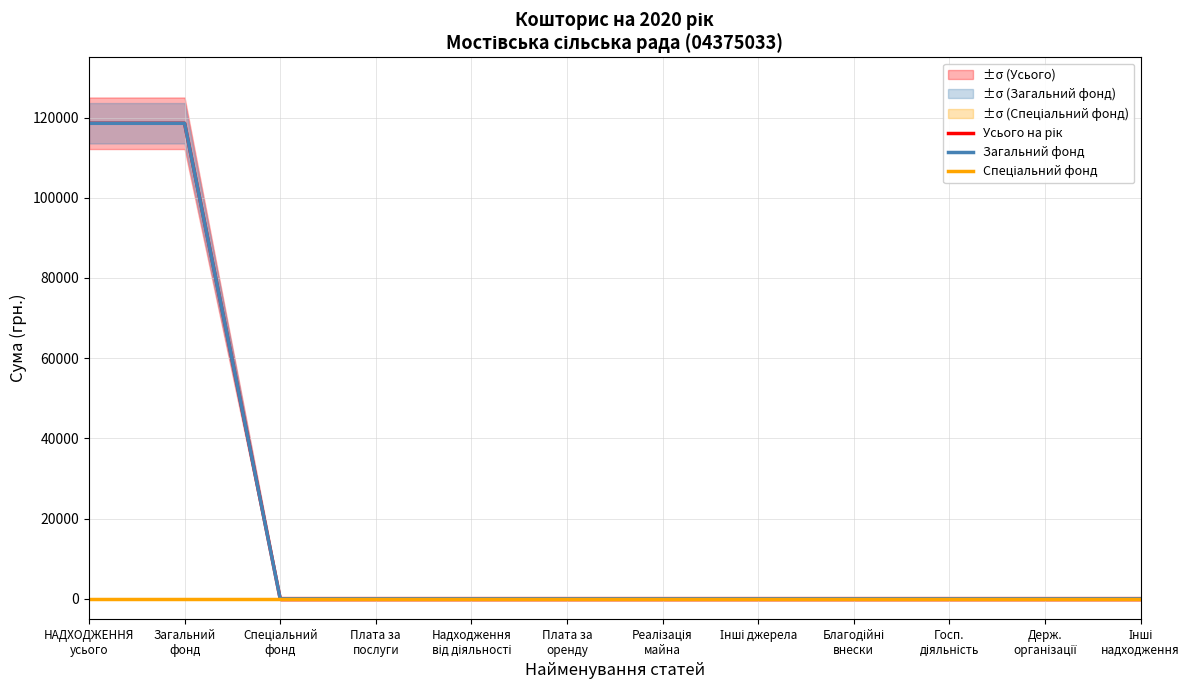

At how many categories does at least one series exceed 4670?

2